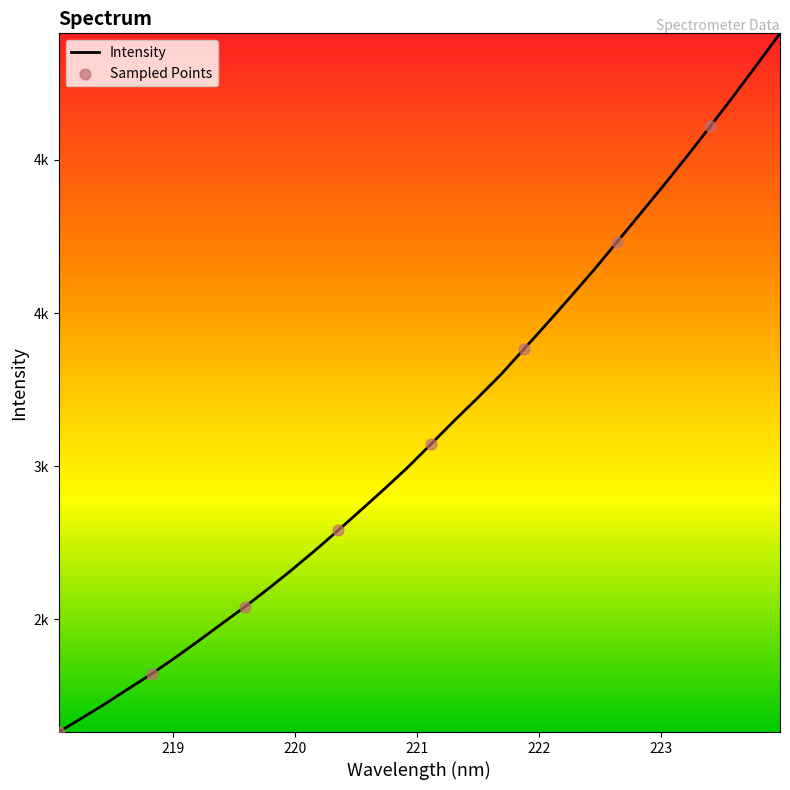

Is this an area chart (filled region under the line)?

No